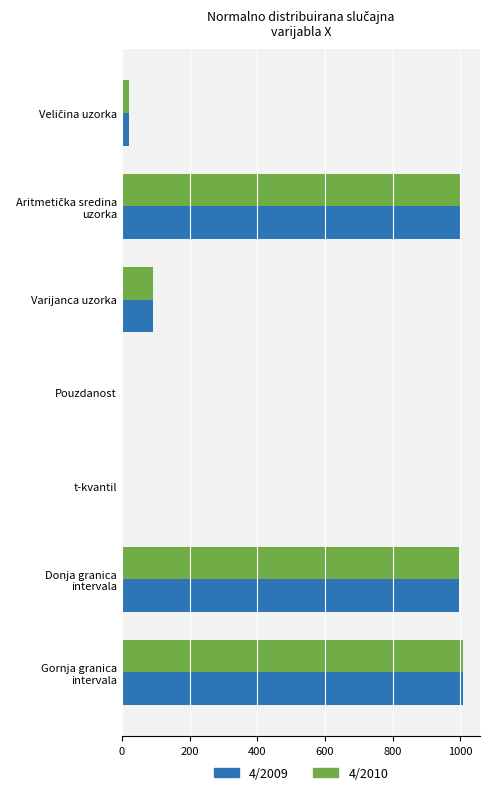

How many data points does each series have?

7